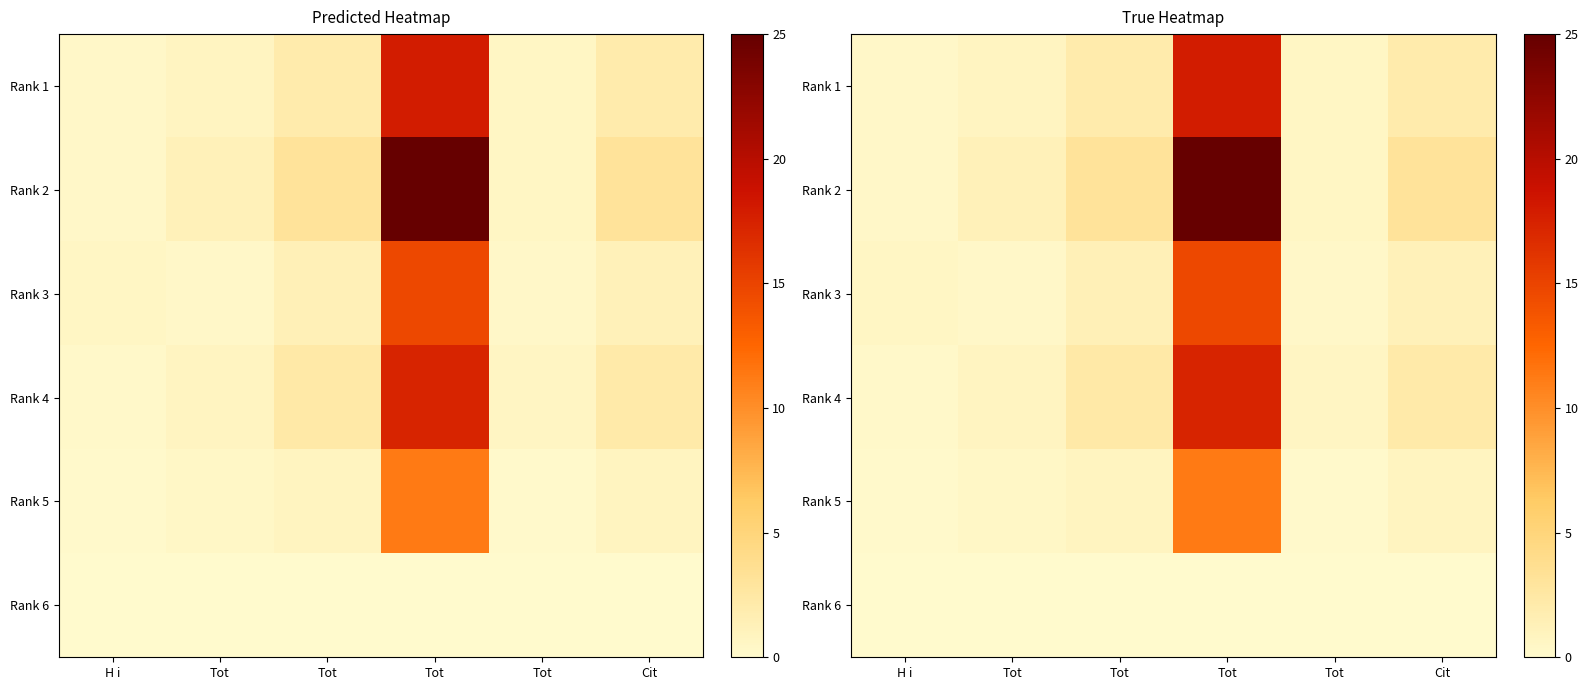

Is it true that Rank 5 equals 0.0 at H i?

False